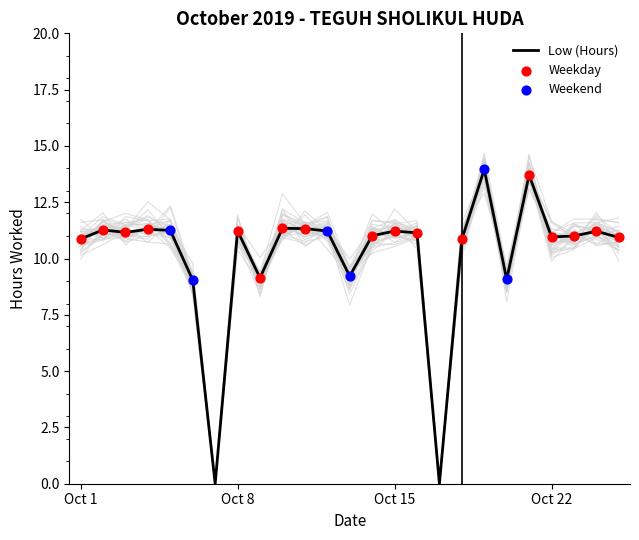

What is the ratio of the value at 1 to the value at 18?

1.0